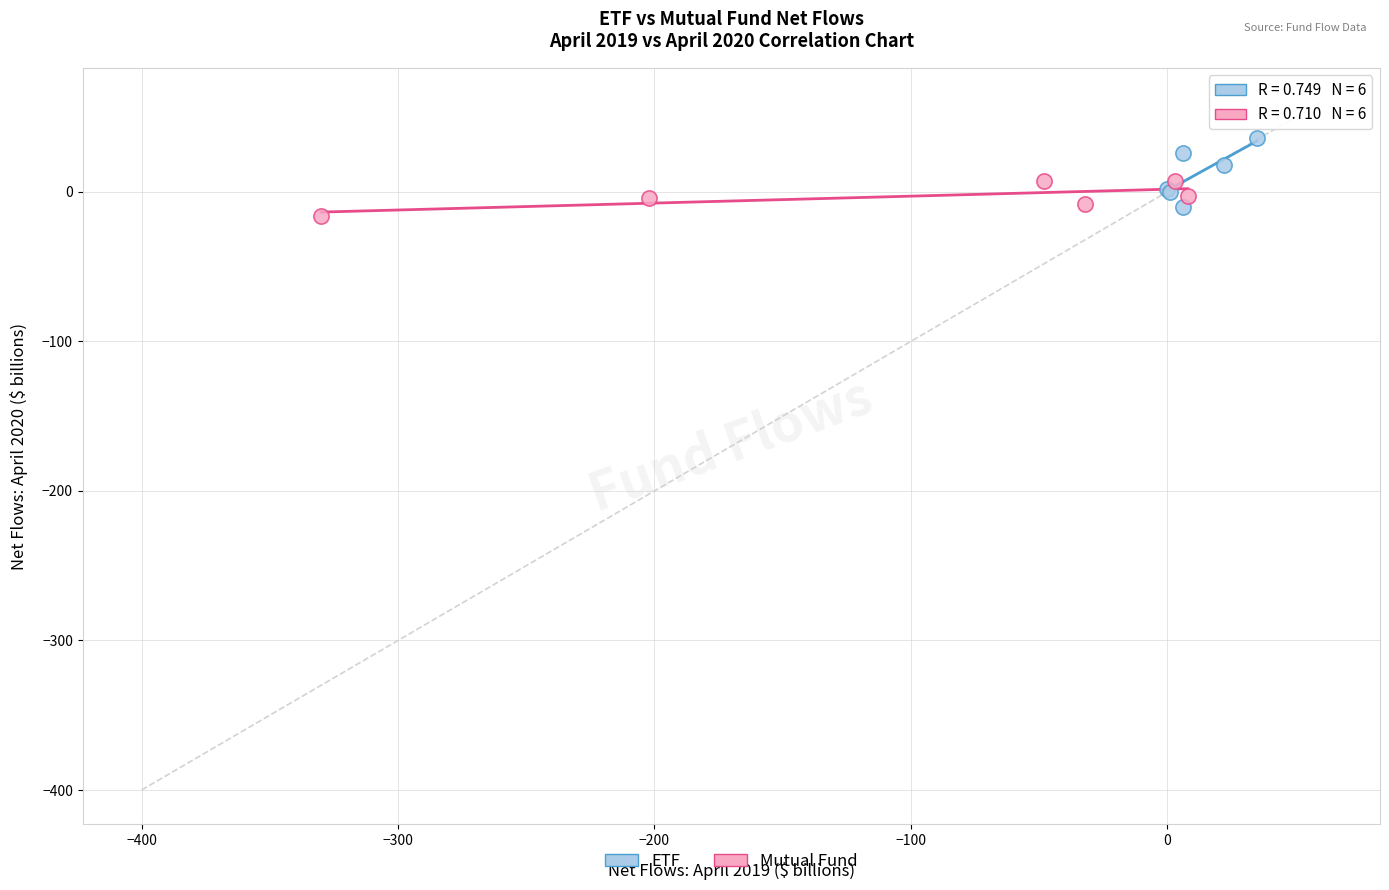

What are all the series names shown in the legend?

ETF, Mutual Fund